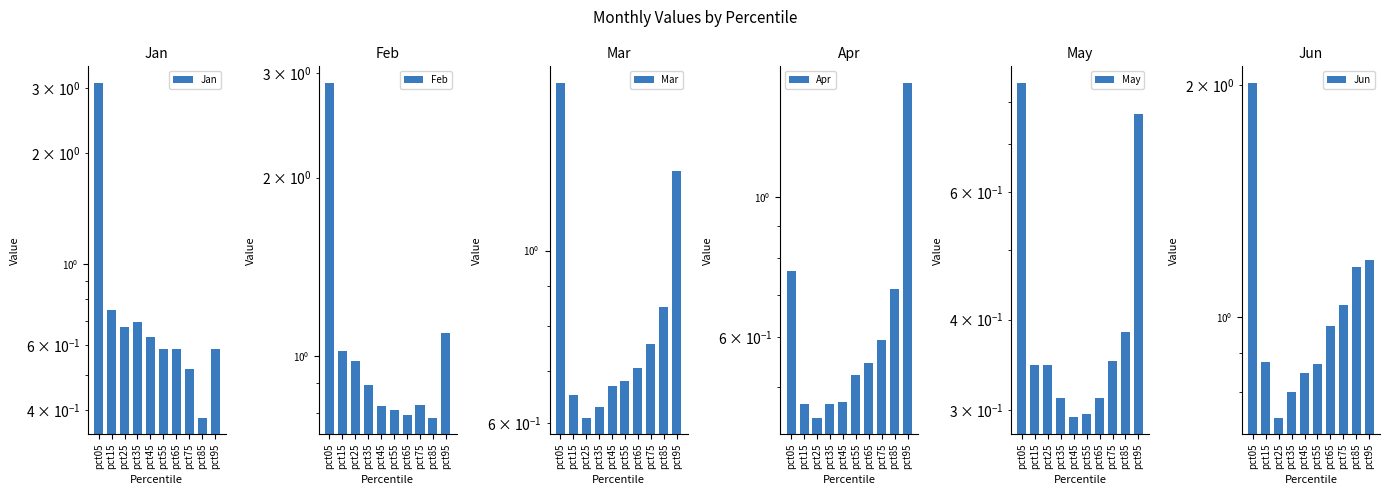

Is it true that Mar equals 0.7 at pct65?

True